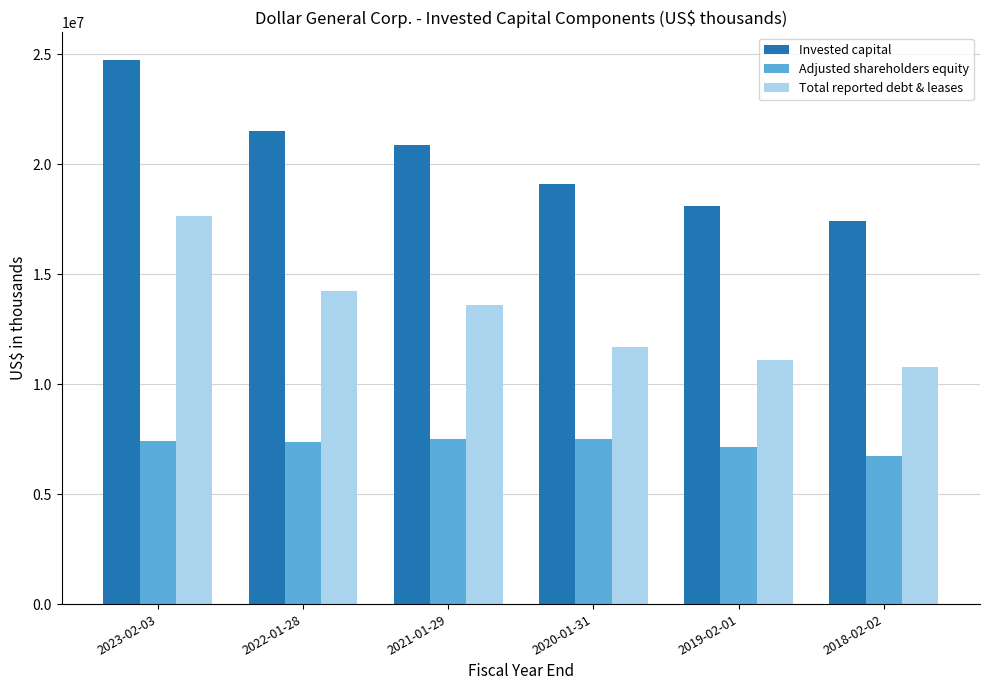

What is the maximum value shown in the chart?

24763719